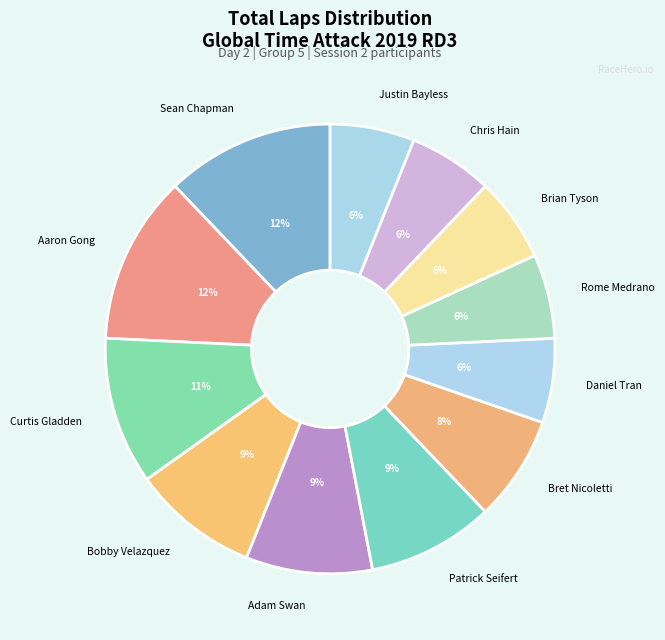

The Sean Chapman slice represents 6% of the pie. True or false?

False